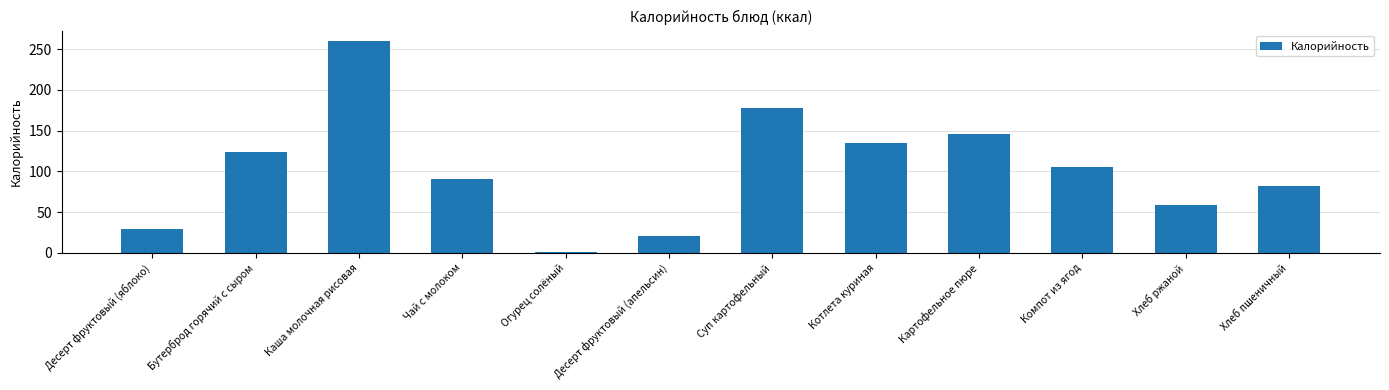

Rank the categories by value from highest to lowest.

Каша молочная рисовая, Суп картофельный, Картофельное пюре, Котлета куриная, Бутерброд горячий с сыром, Компот из ягод, Чай с молоком, Хлеб пшеничный, Хлеб ржаной, Десерт фруктовый (яблоко), Десерт фруктовый (апельсин), Огурец солёный